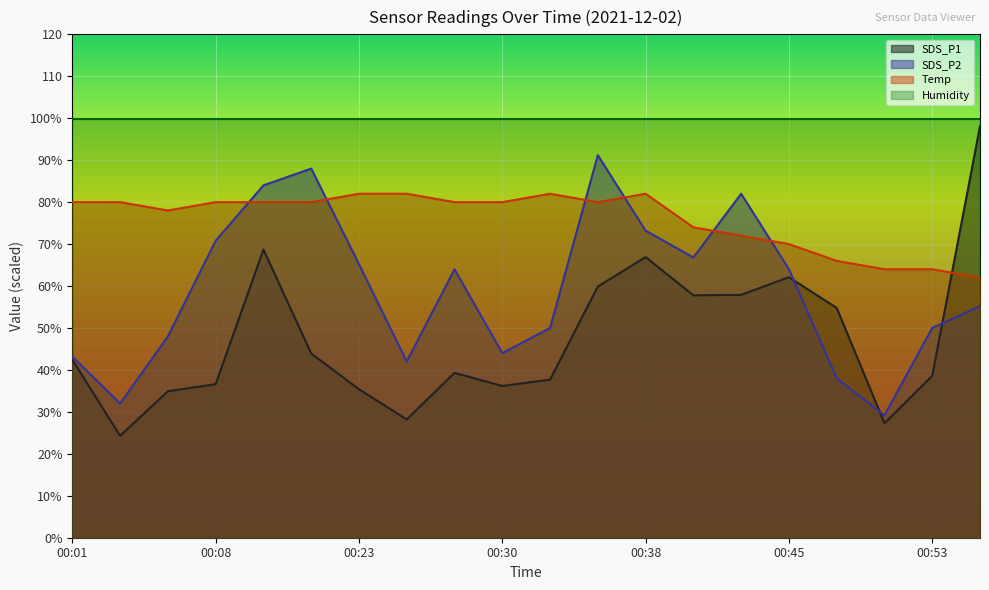

How many intersections are there between SDS_P2 and SDS_P1?

3